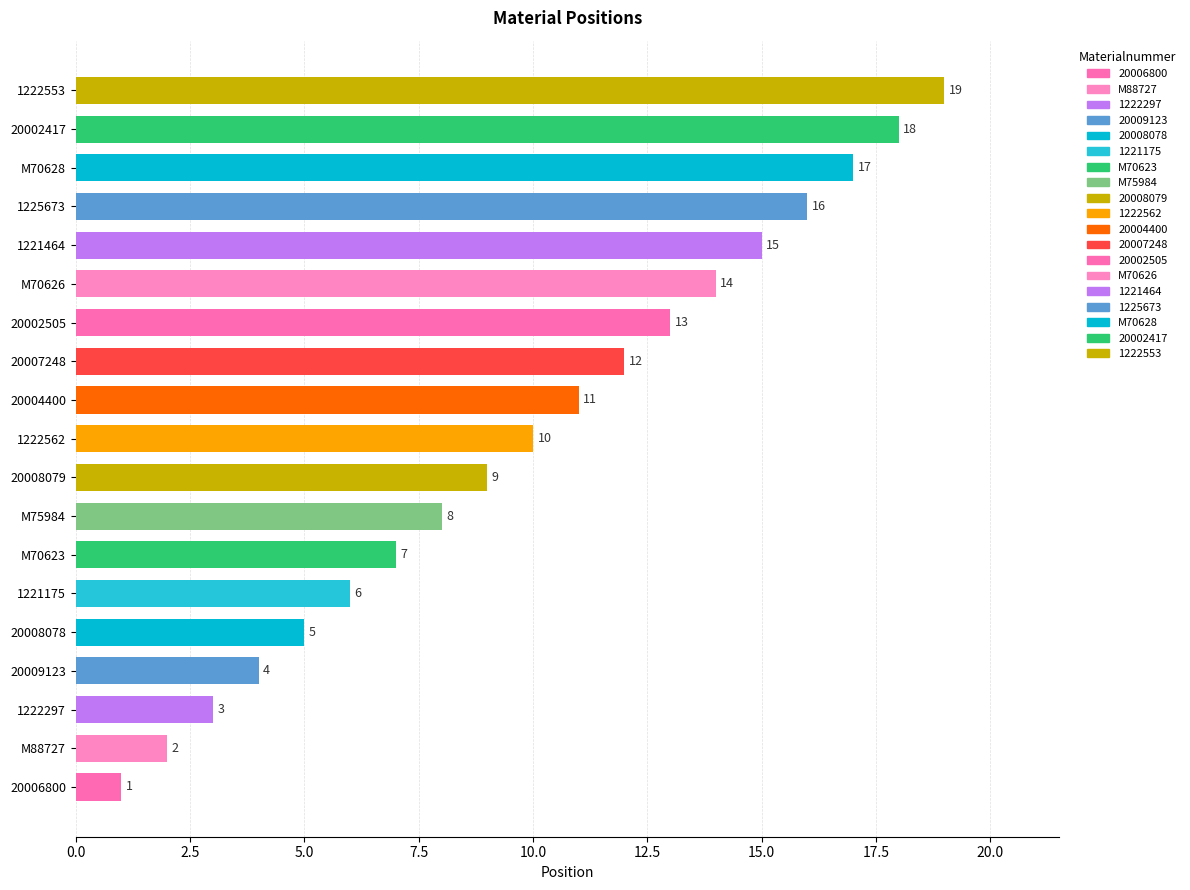

List the labels in order of value, smallest first.

20006800, M88727, 1222297, 20009123, 20008078, 1221175, M70623, M75984, 20008079, 1222562, 20004400, 20007248, 20002505, M70626, 1221464, 1225673, M70628, 20002417, 1222553